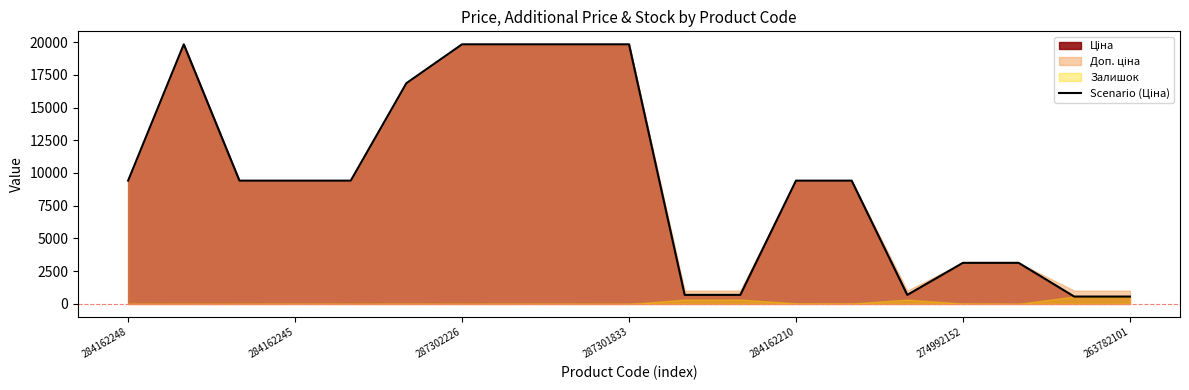

The chart shows a value of 876.4 at 274992152. True or false?

False